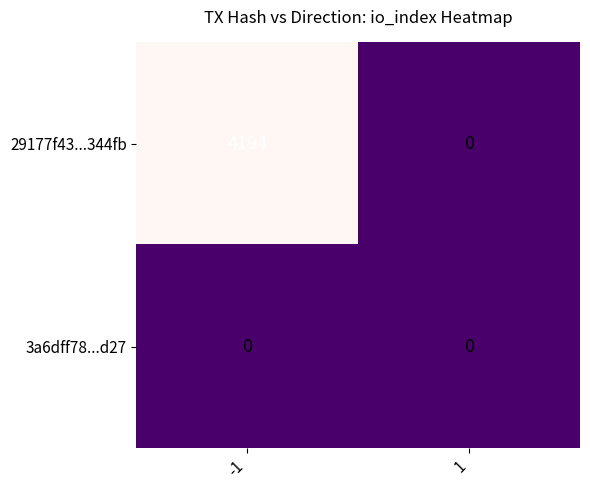

True or false: 29177f43...344fb has a value of -1850 at 1.

False